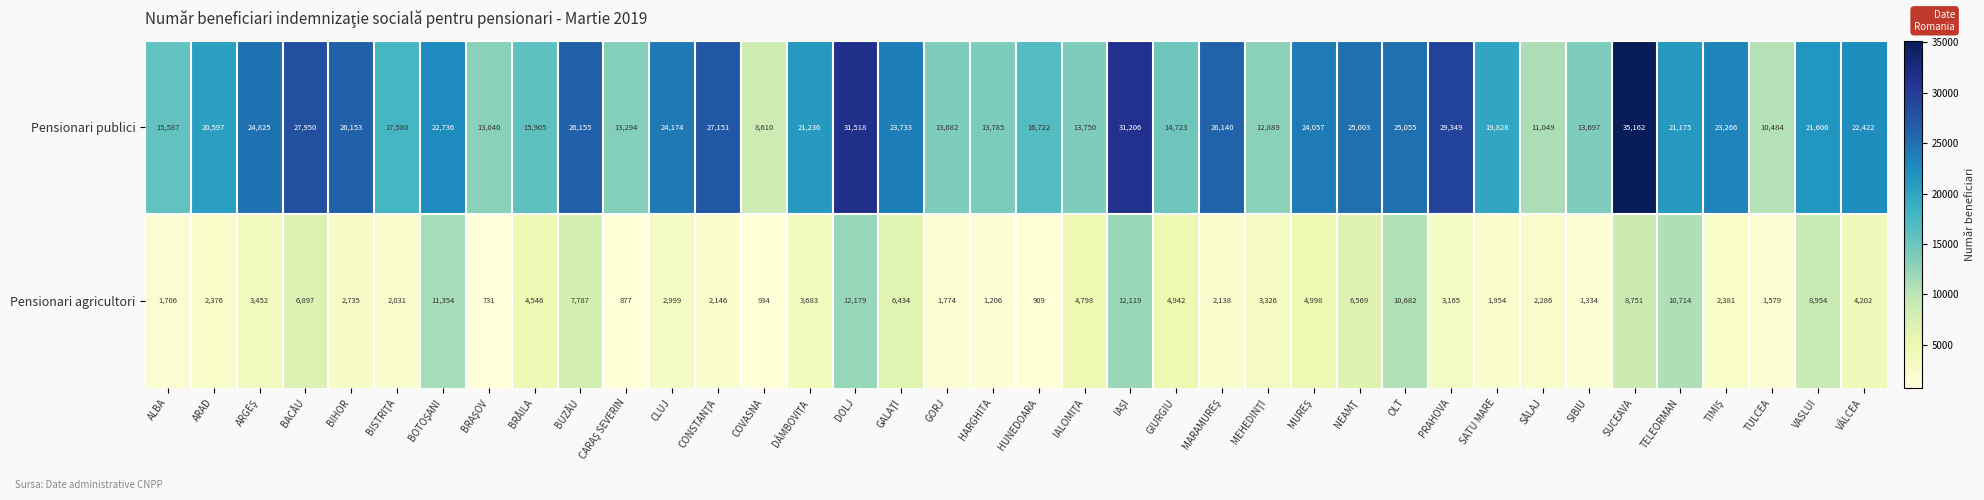

How many series are shown in this chart?

2